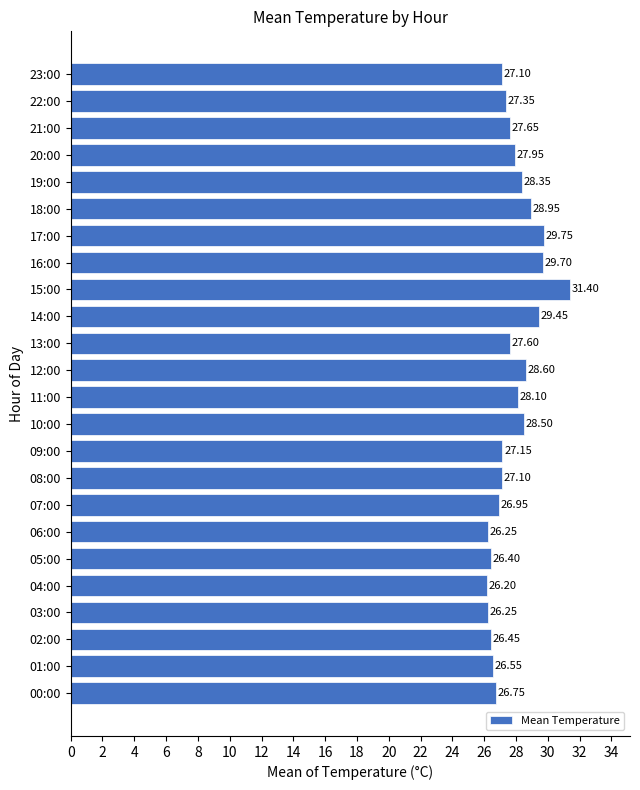

Approximately how many times larger is the value at 13:00 compared to 12:00?

1.0